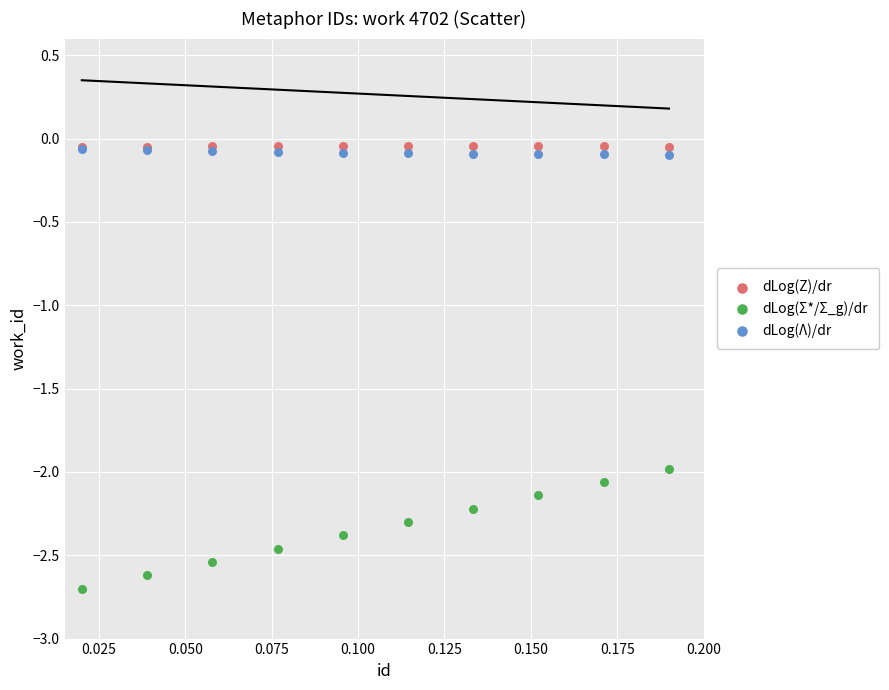

What are all the series names shown in the legend?

dLog(Z)/dr, dLog(Σ*/Σ_g)/dr, dLog(Λ)/dr